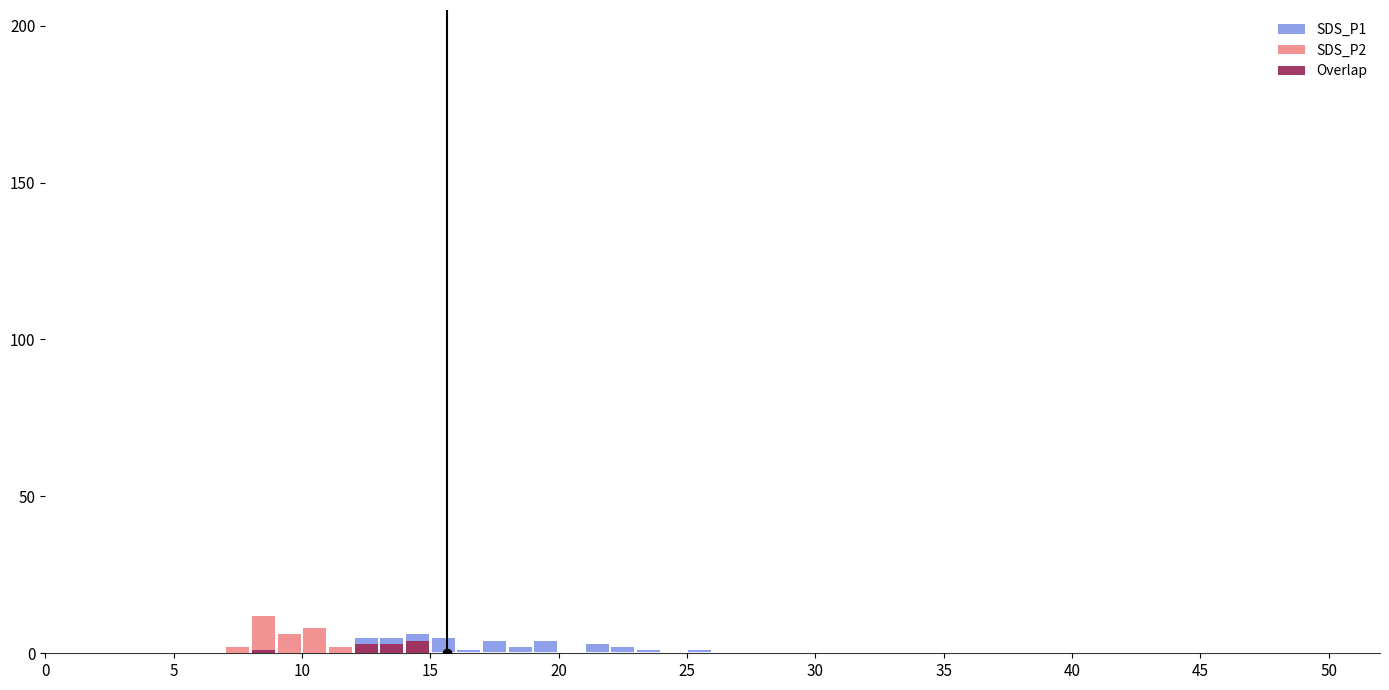

How many bars are there in total?

80